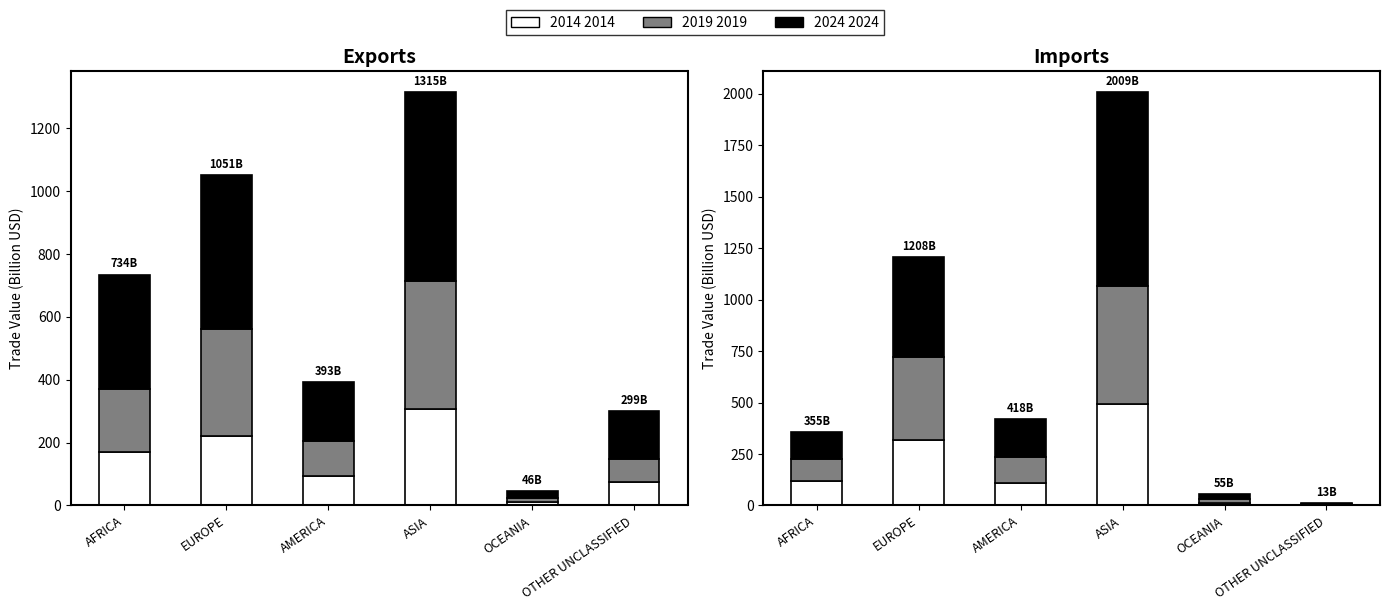

What is the sum of all 2014 Exports values?

877.0